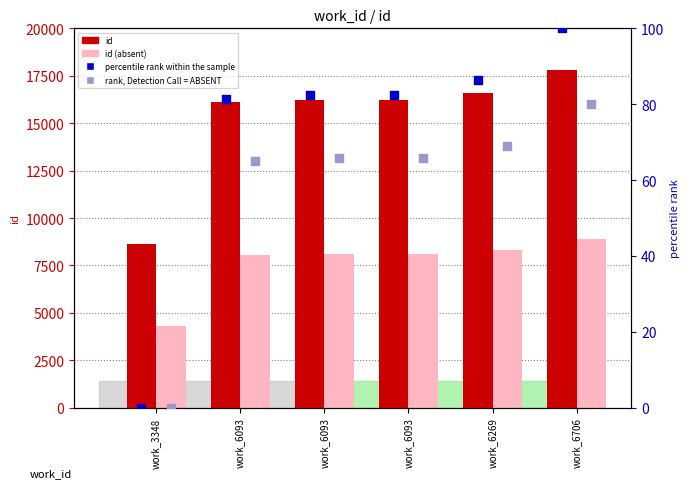

What is the total value across all series at work_6093?

24326.6